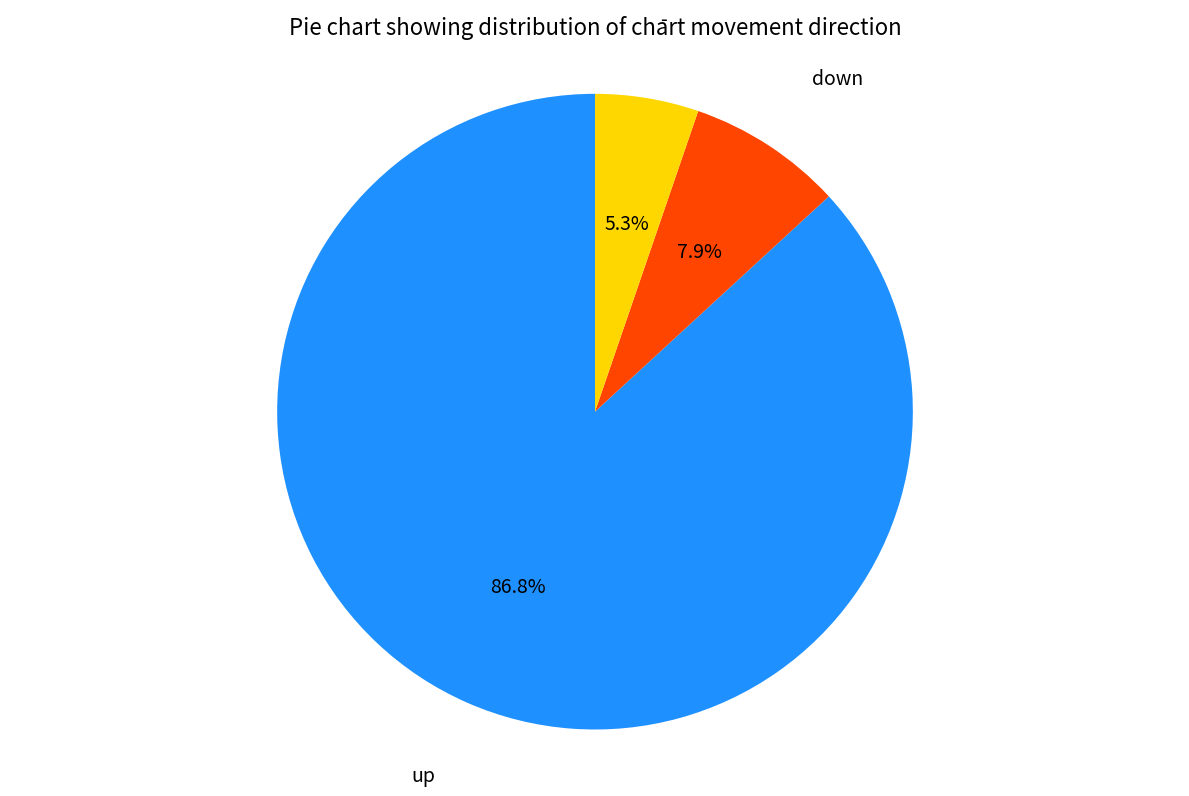

Does any single category account for the majority?

Yes